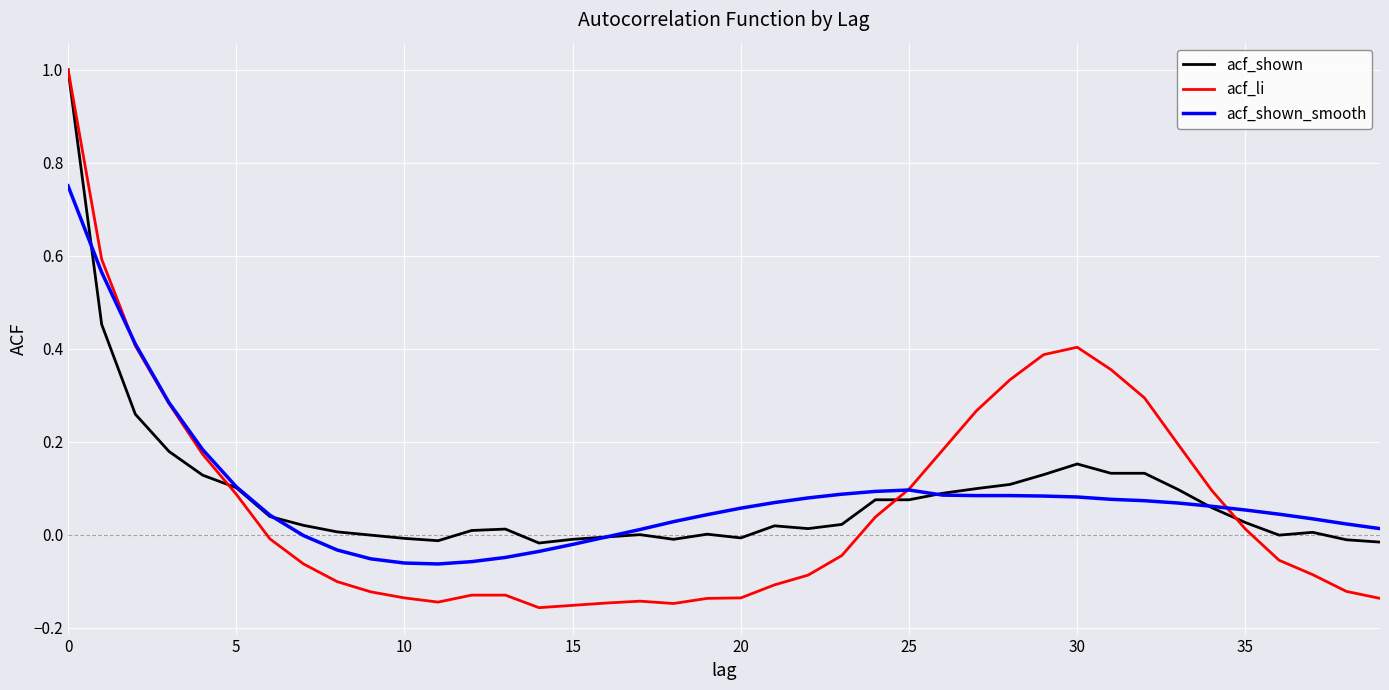

Which series has the widest spread of values?

acf_li